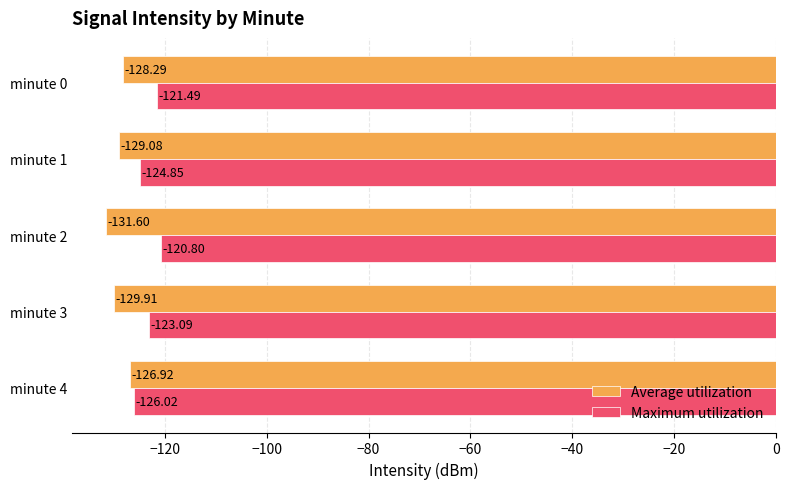

Where is Maximum utilization nearest to the value -123?

minute 3